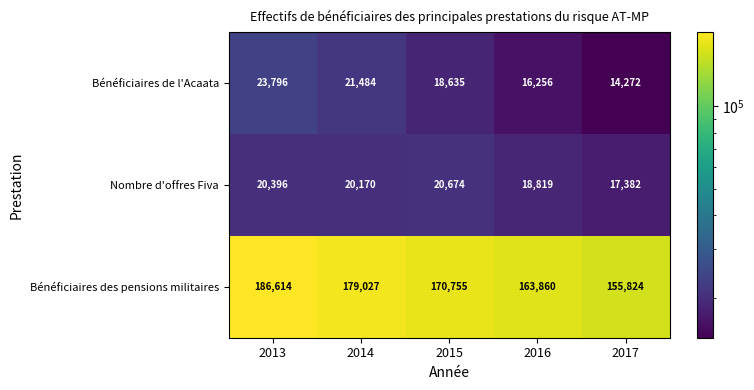

What is the total value across all series at 2013?

230806